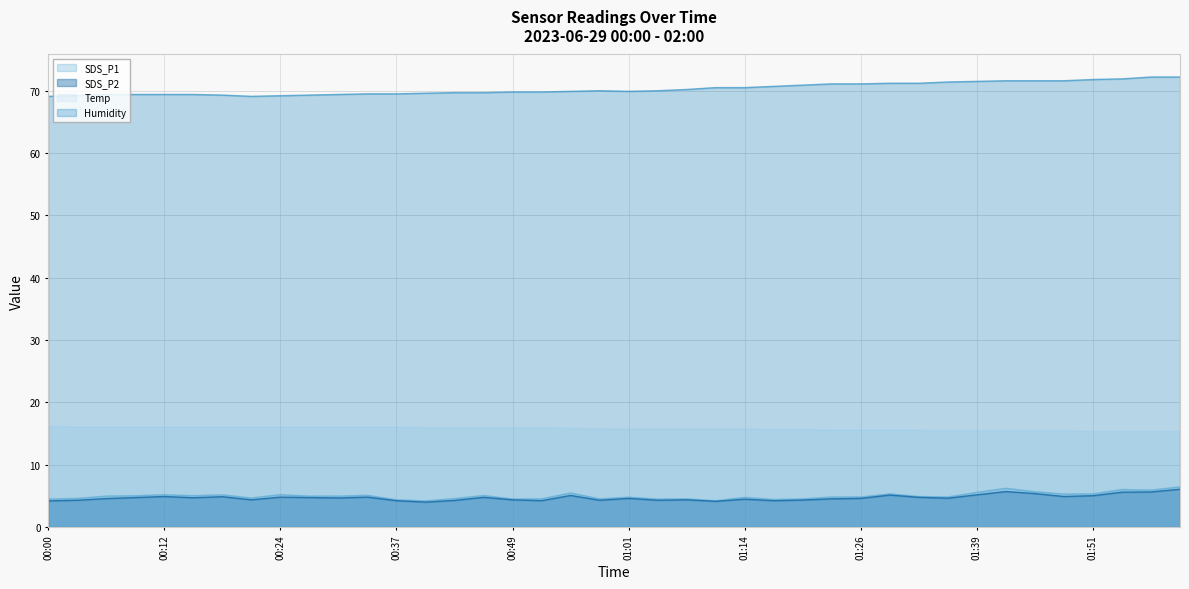

What is the sum of all Temp values?

633.0